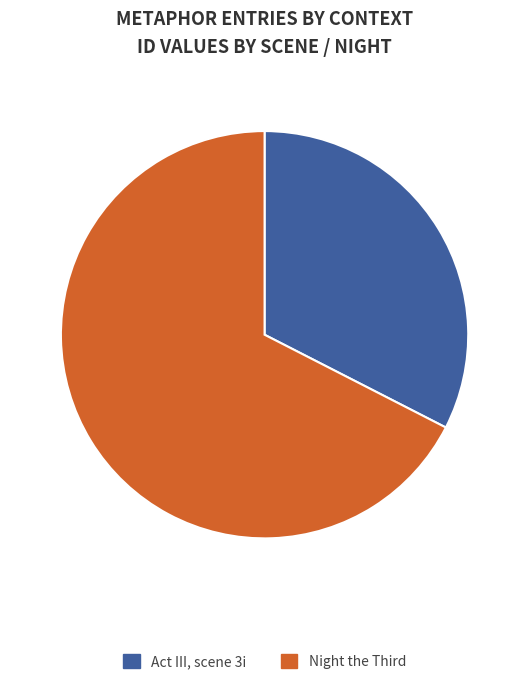

Which category accounts for the majority?

Night the Third